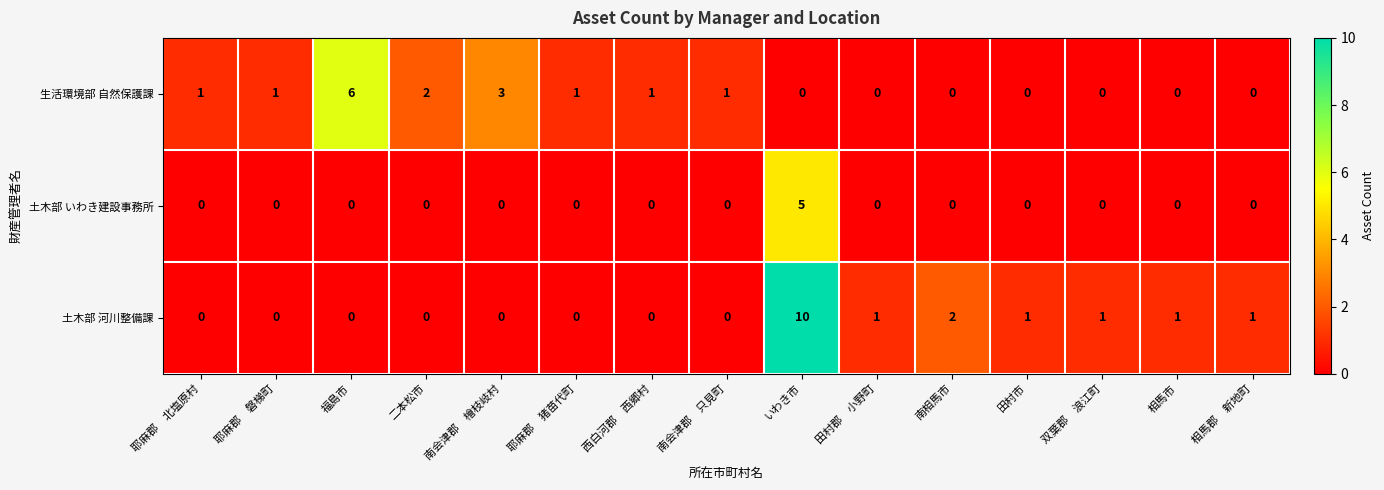

Which series has the largest total across all categories?

土木部 河川整備課